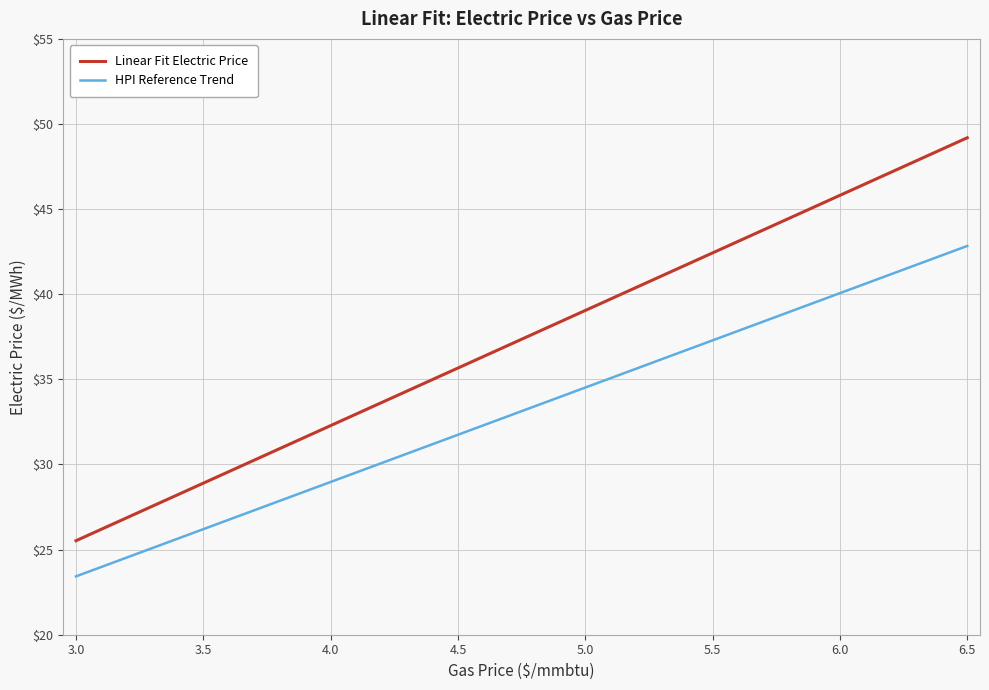

Which series has the widest spread of values?

Linear Fit Electric Price